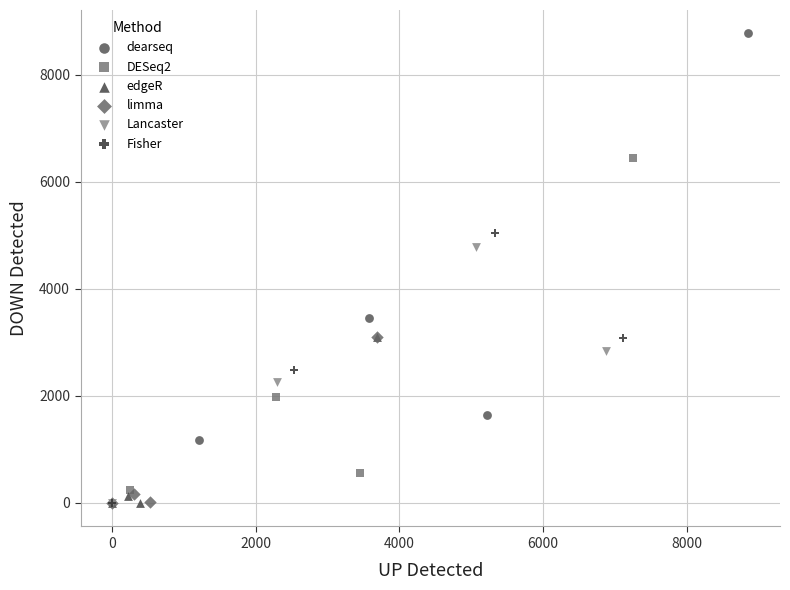

Which series has the largest Y range (max minus min)?

dearseq